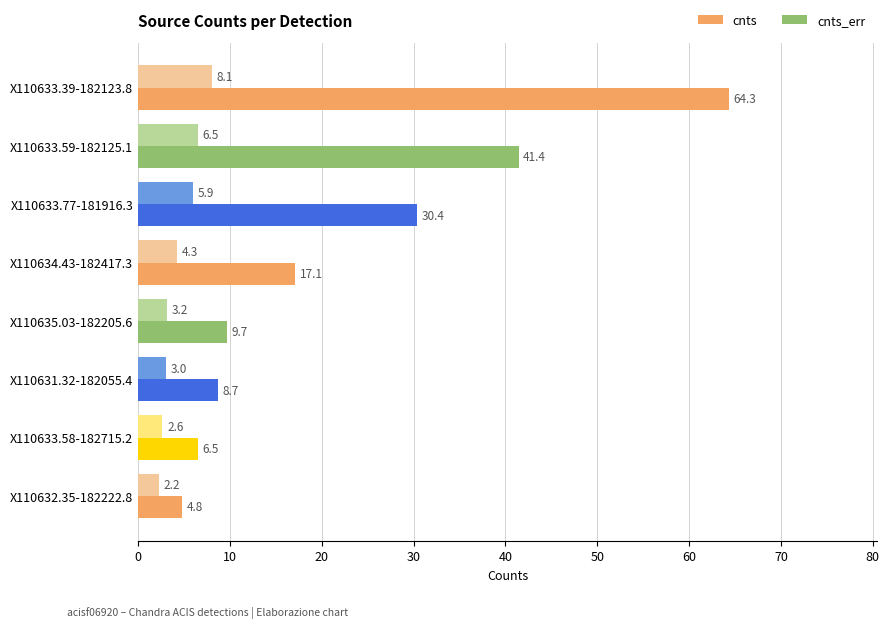

What is the spread (max minus min) of values at X110631.32-182055.4?

5.7